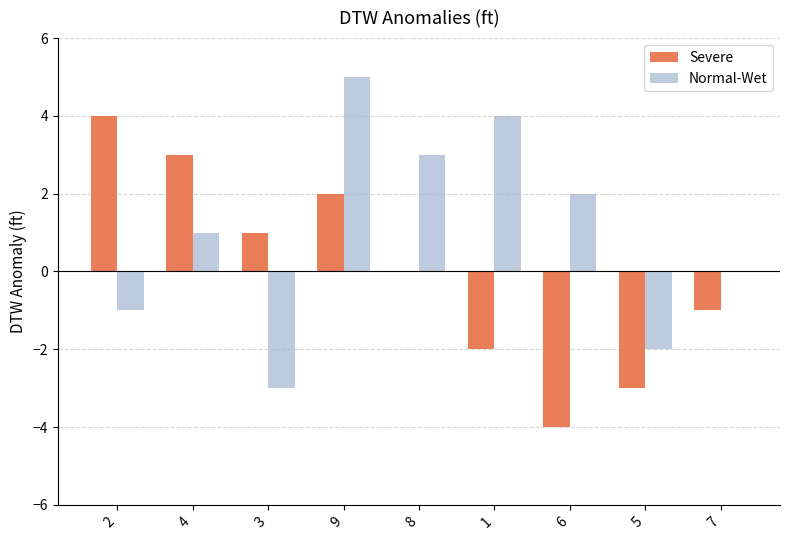

What is the sum of the Normal-Wet values at 8 and 7?

3